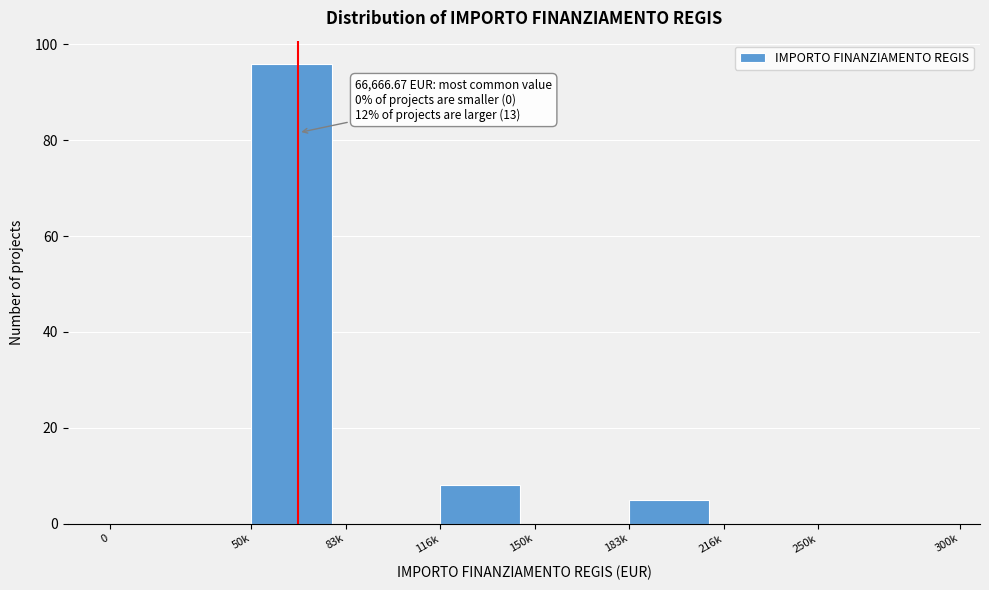

Reading left to right, transcribe all the data shown in this chart.

0=0	50k=96	83k=0	116k=8	150k=0	183k=5	216k=0	250k=0